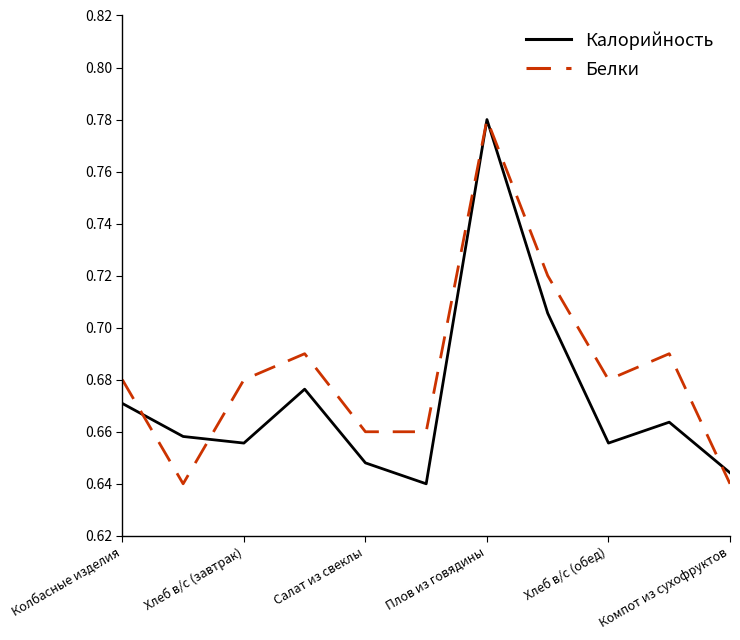

Which series ends up on top after the final intersection of Калорийность and Белки?

Калорийность